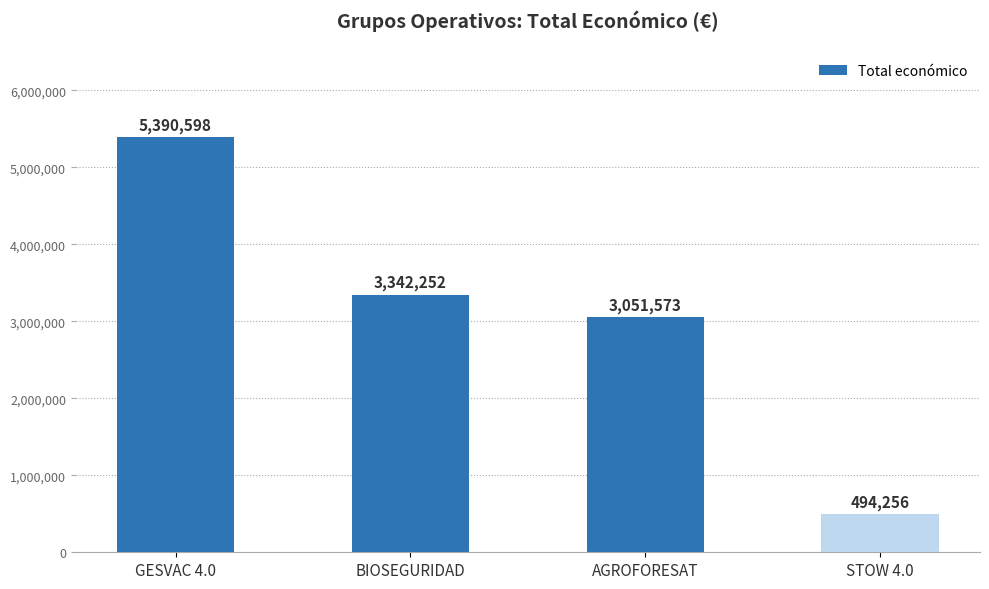

The value at STOW 4.0 is 494256. True or false?

True